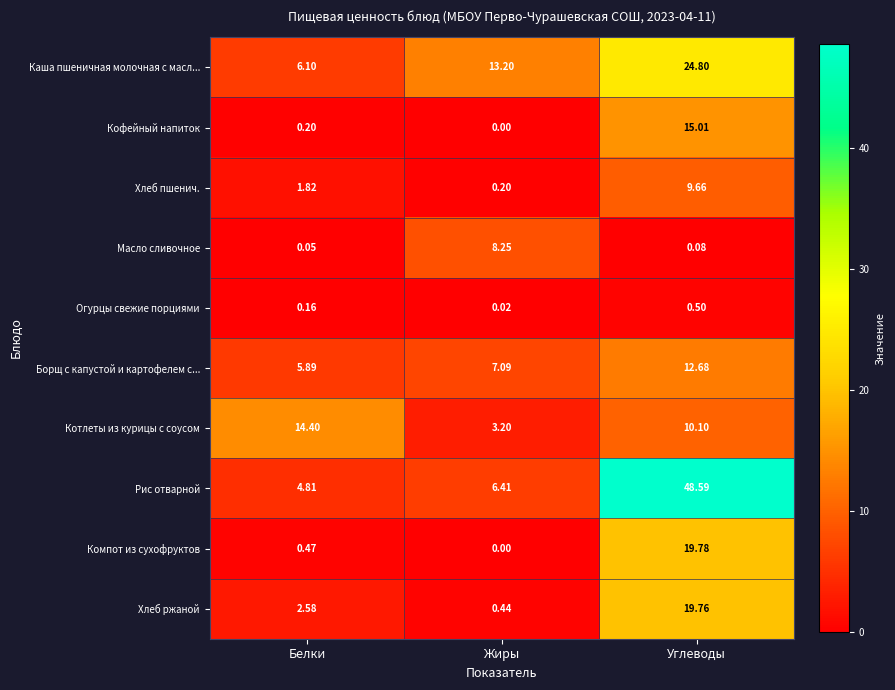

Which series has the widest spread of values?

Рис отварной